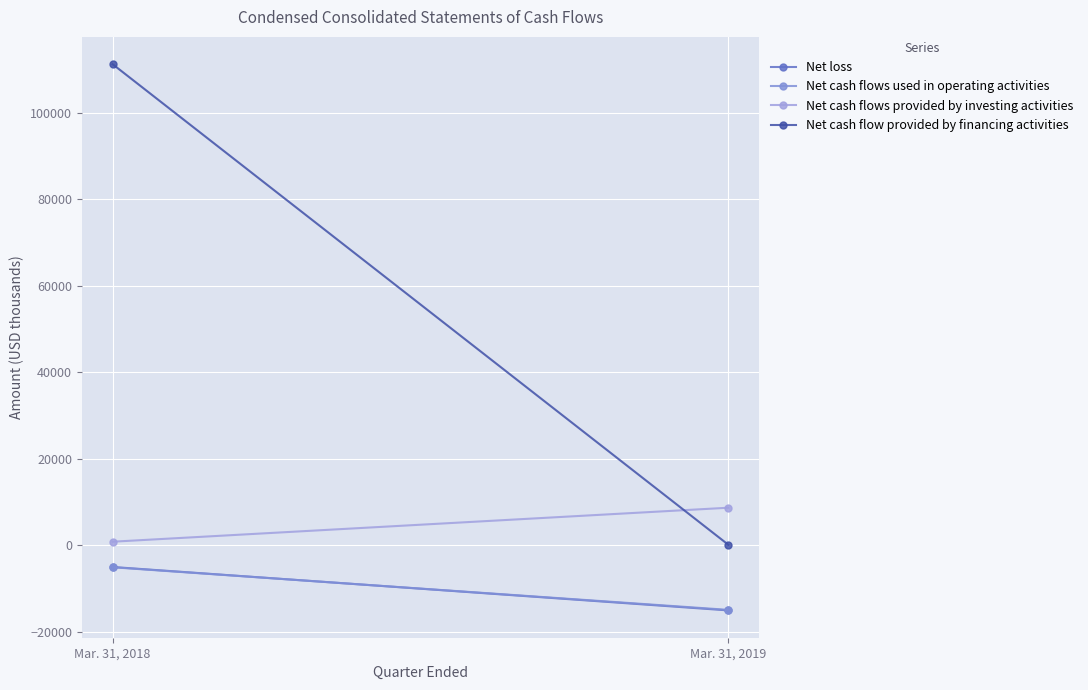

What is the maximum value for Net cash flow provided by financing activities?

111224